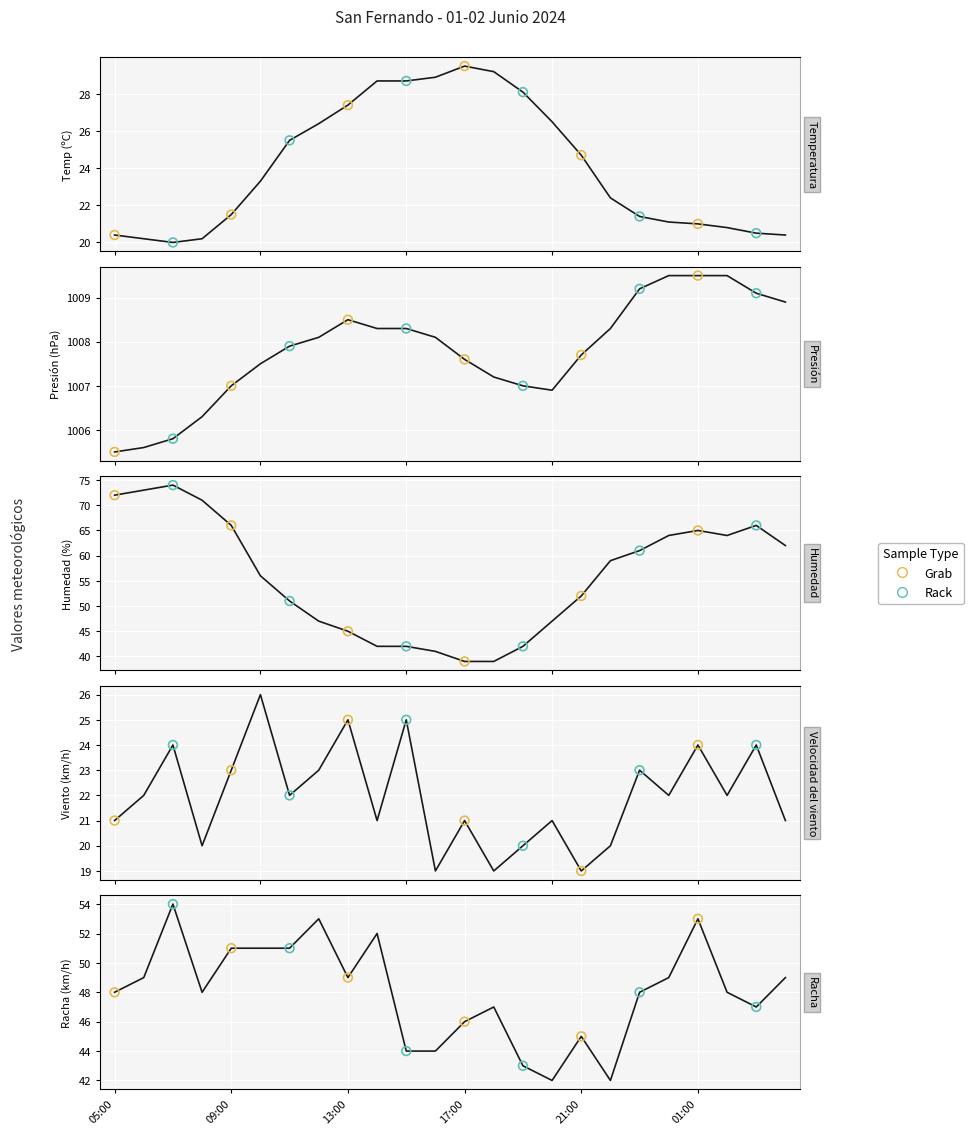

At how many categories does at least one series exceed 231?

24